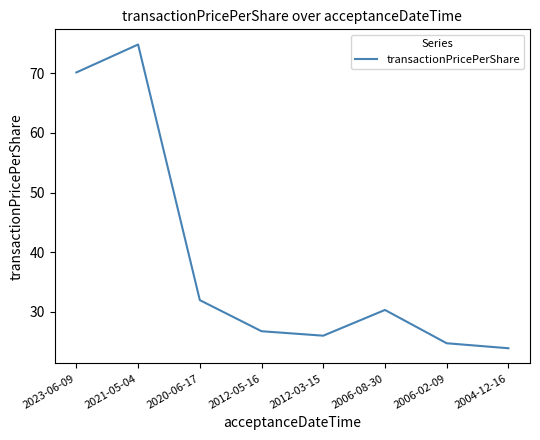

Where is the first local maximum?

2021-05-04